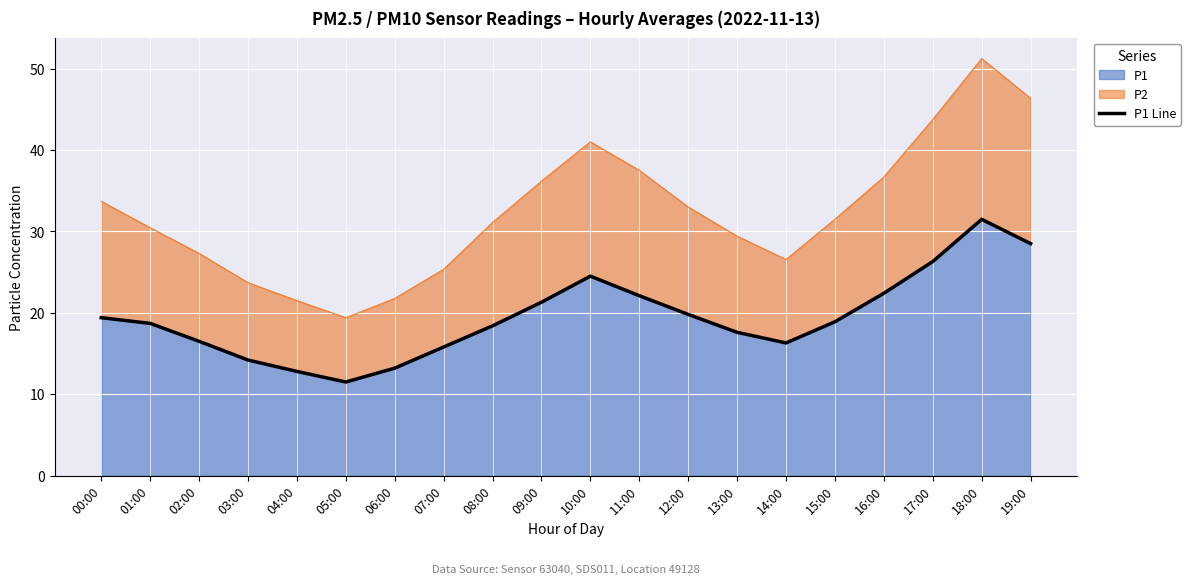

At which label is the value closest to 21?

09:00